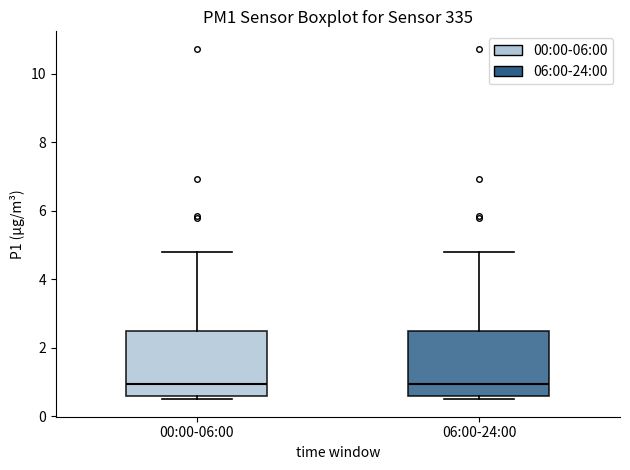

Where is the lower edge of the box for 06:00-24:00 on the y-axis? The values are not printed on the chart, so give them approximately, as read against the axis.

0.6